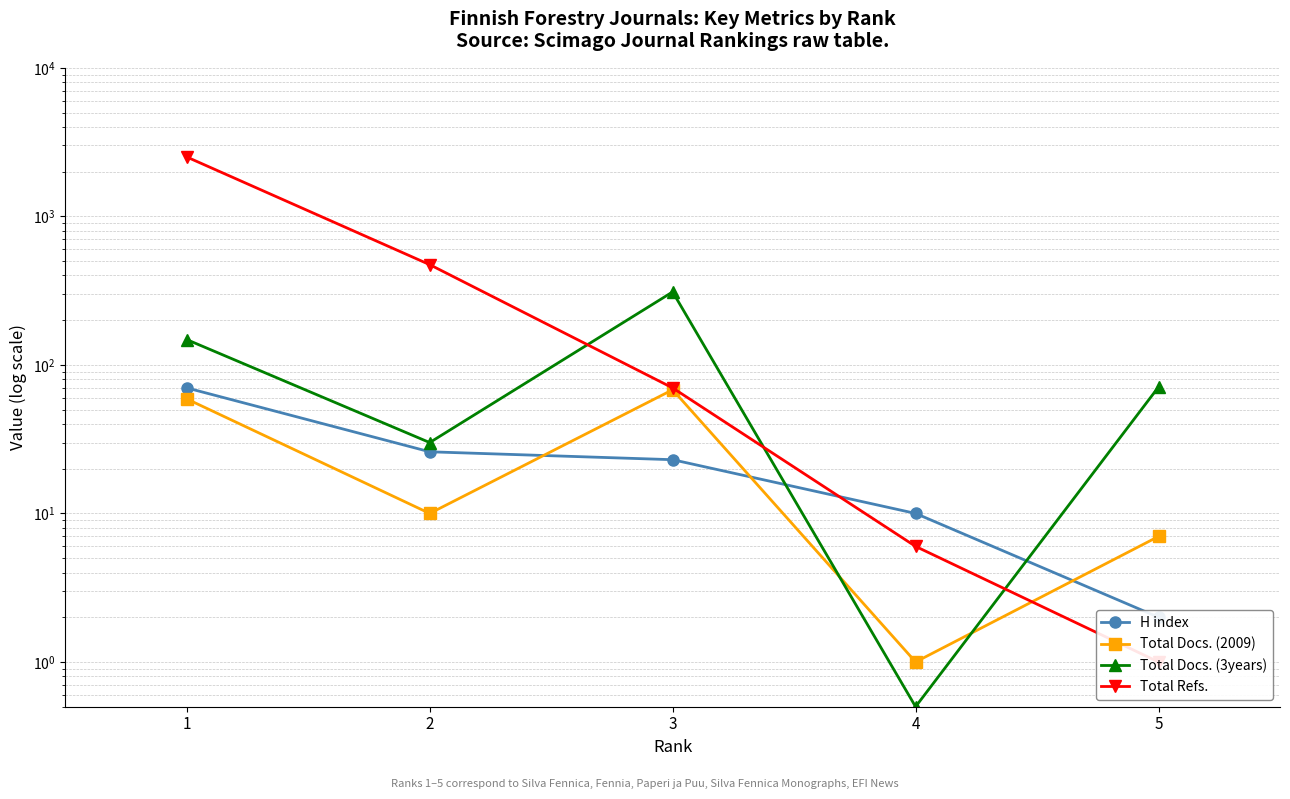

List the series in order of their peak value, lowest first.

Total Docs. (2009), H index, Total Docs. (3years), Total Refs.